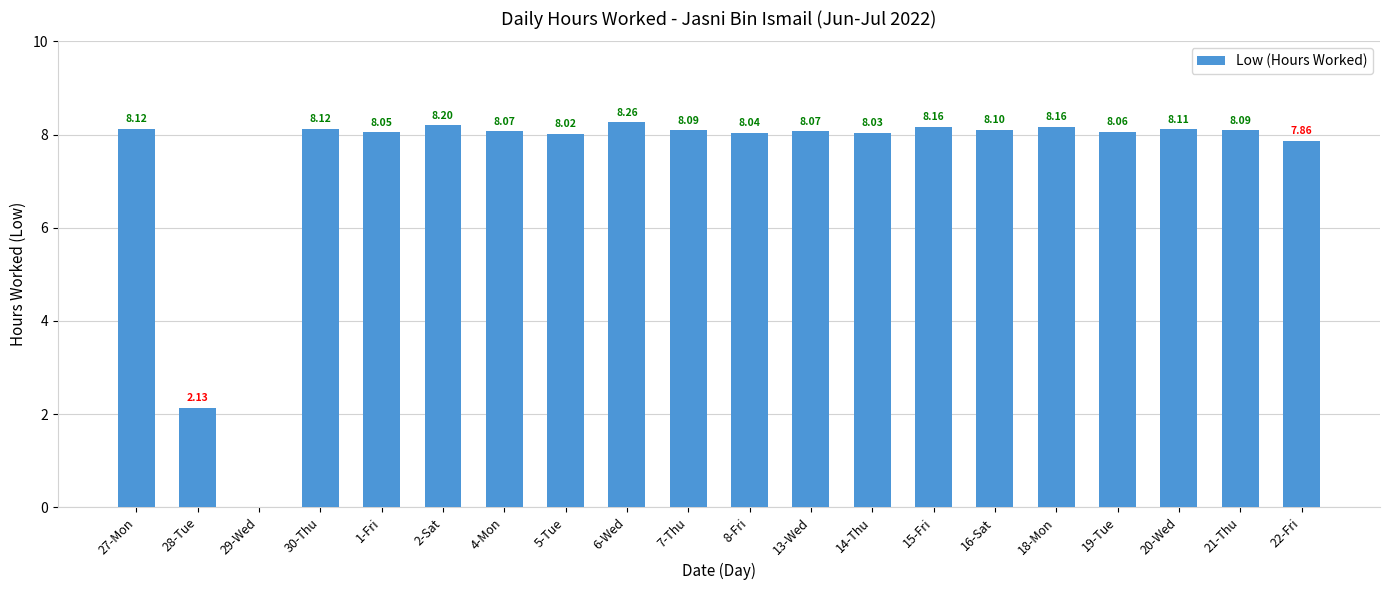

What is the sum of the values at 28-Tue and 2-Sat?

10.3